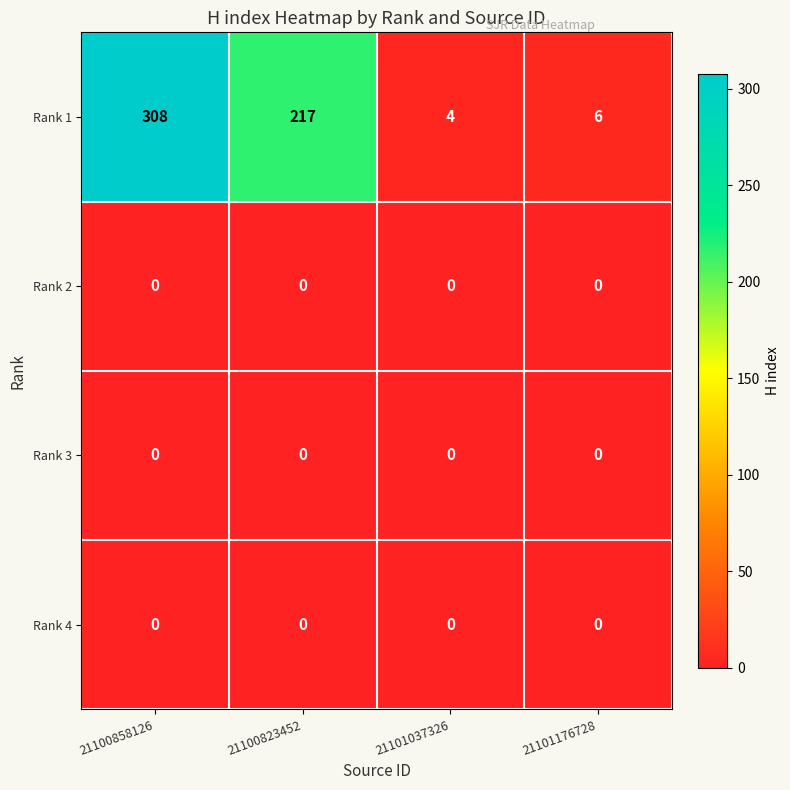

The Rank 1 series shows 308 at 21100858126. True or false?

True